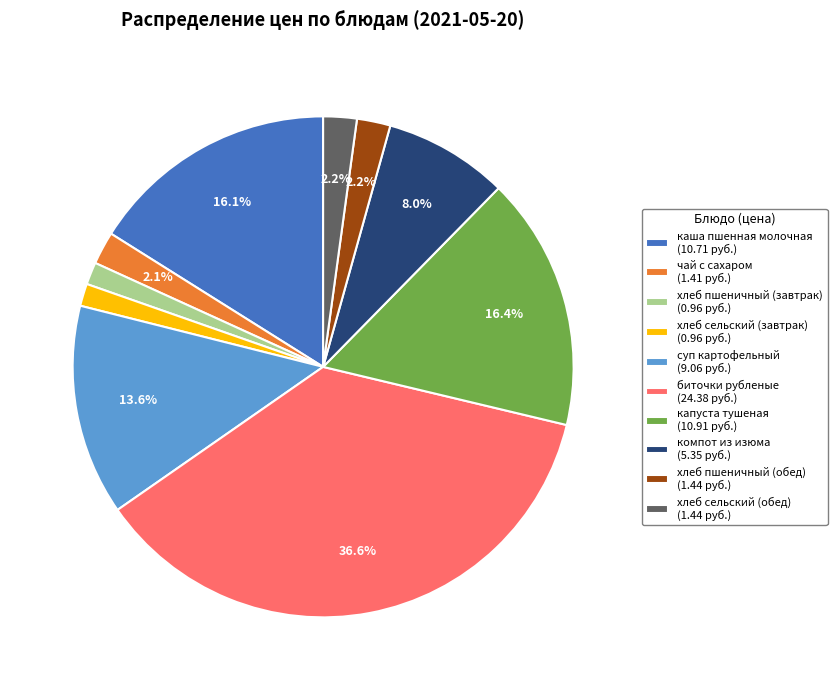

What percentage is NOT represented by биточки рубленые (24.38 руб.)?

63.4%